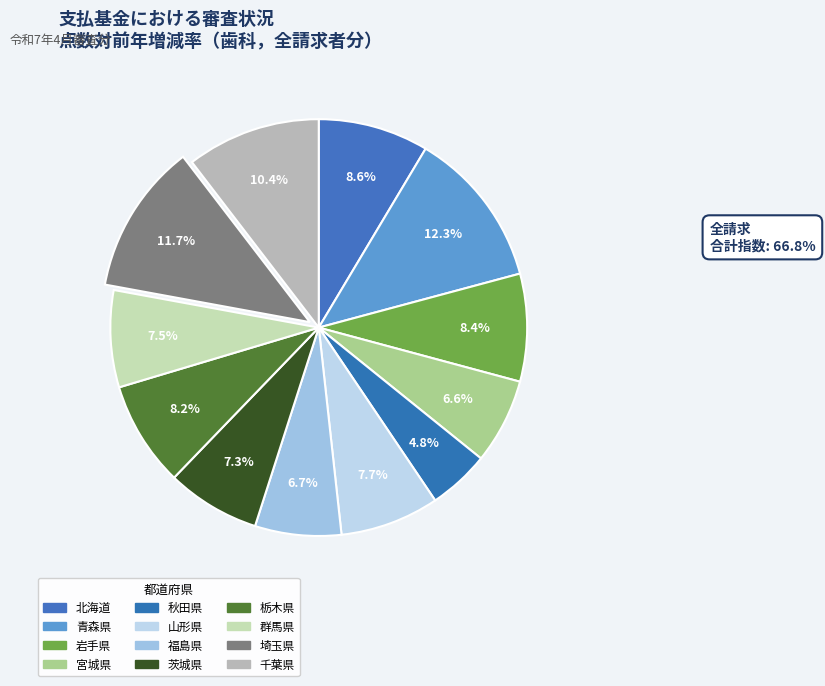

What percentage is NOT represented by 茨城県?

92.7%